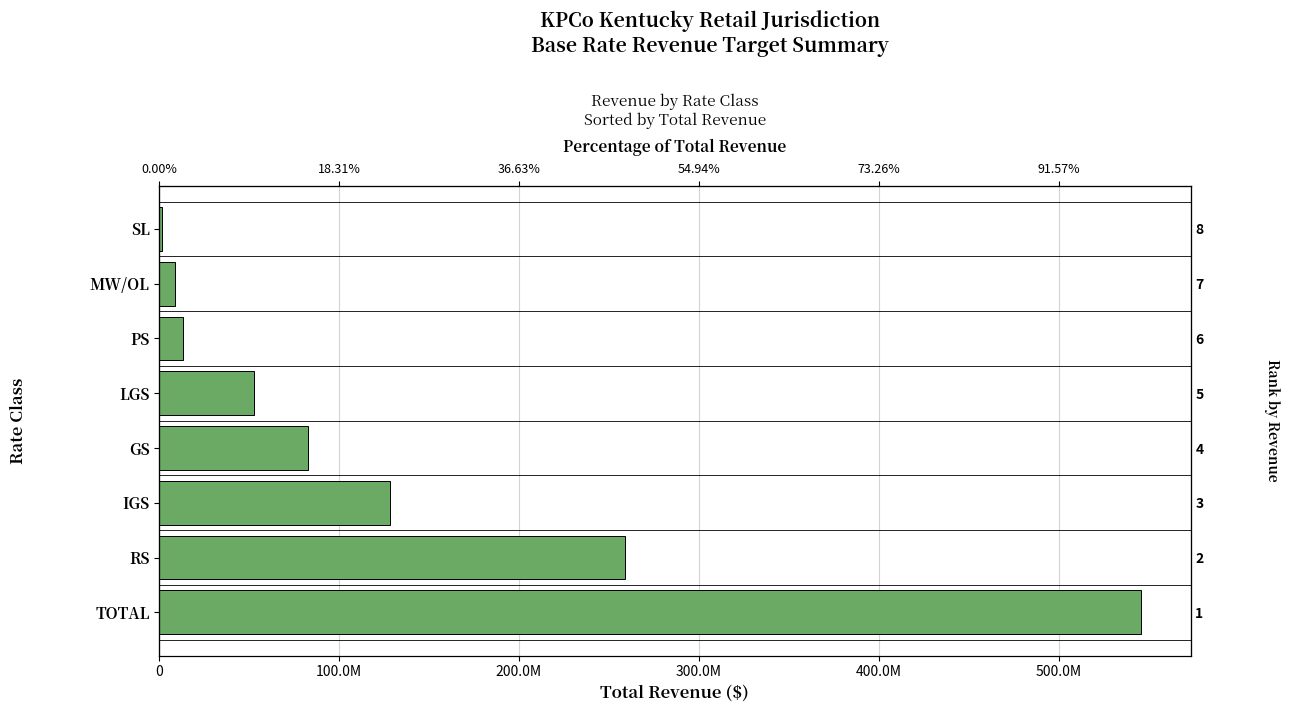

True or false: the data shows 17118570.8 at GS.

False